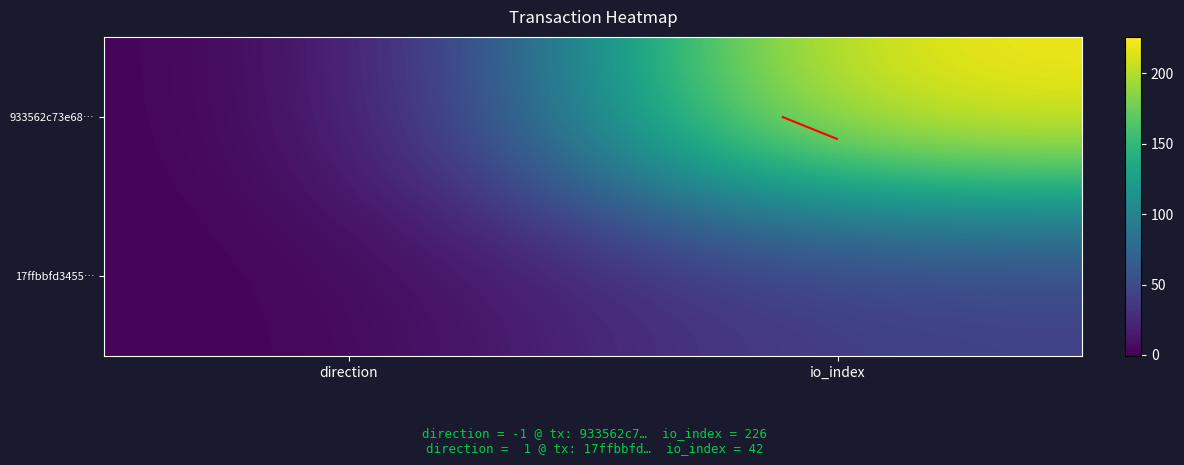

List the series in order of their overall mean, highest first.

933562c73e68…, 17ffbbfd3455…